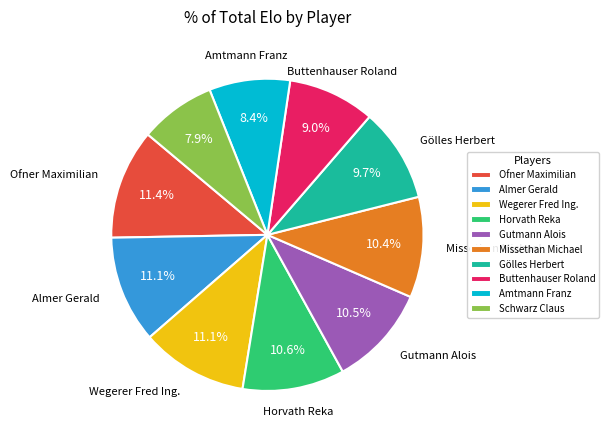

Is there any slice that represents more than half of the pie?

No